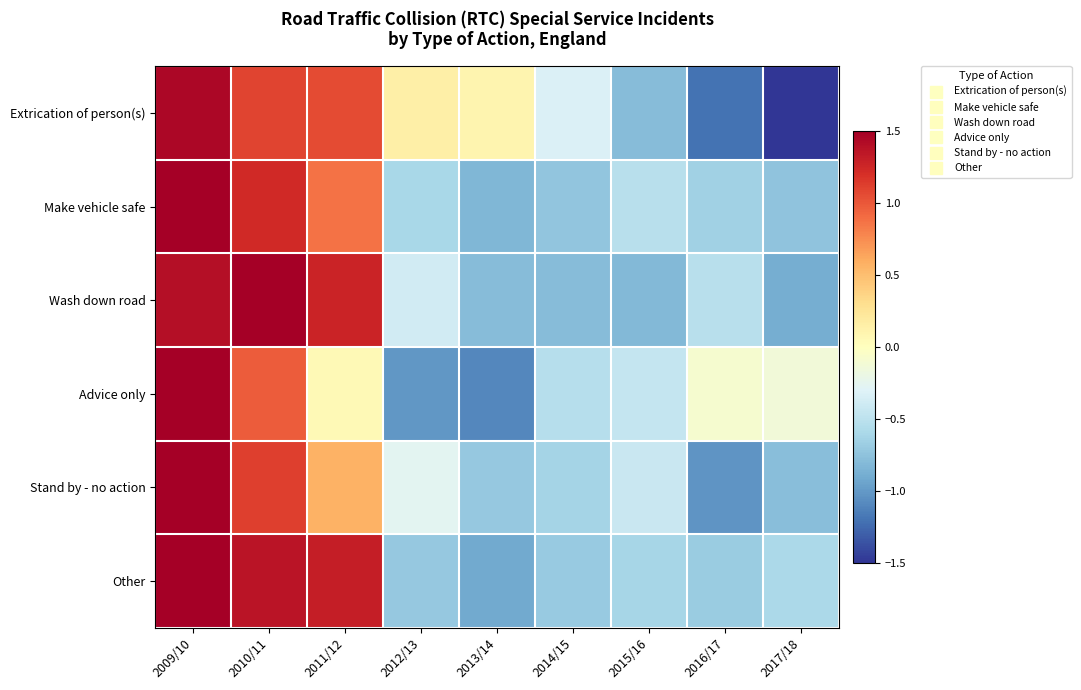

At how many categories does at least one series exceed 1?

3